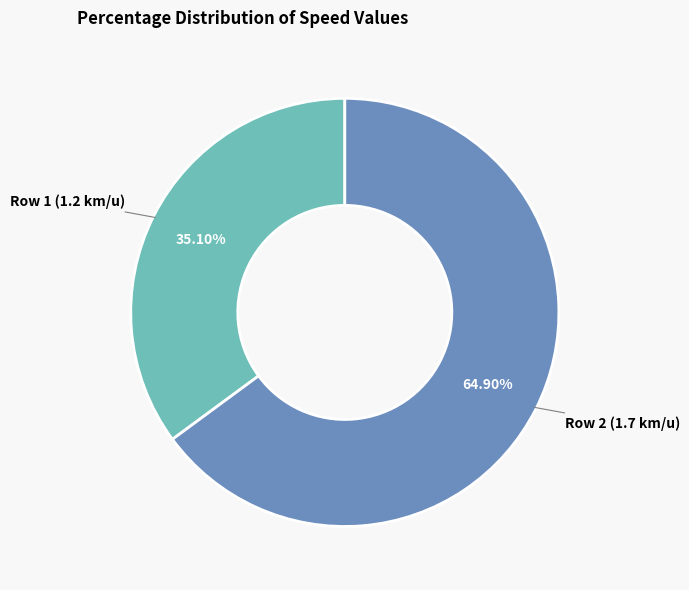

Rank the categories by value from lowest to highest.

Row 1 (1.2 km/u), Row 2 (1.7 km/u)